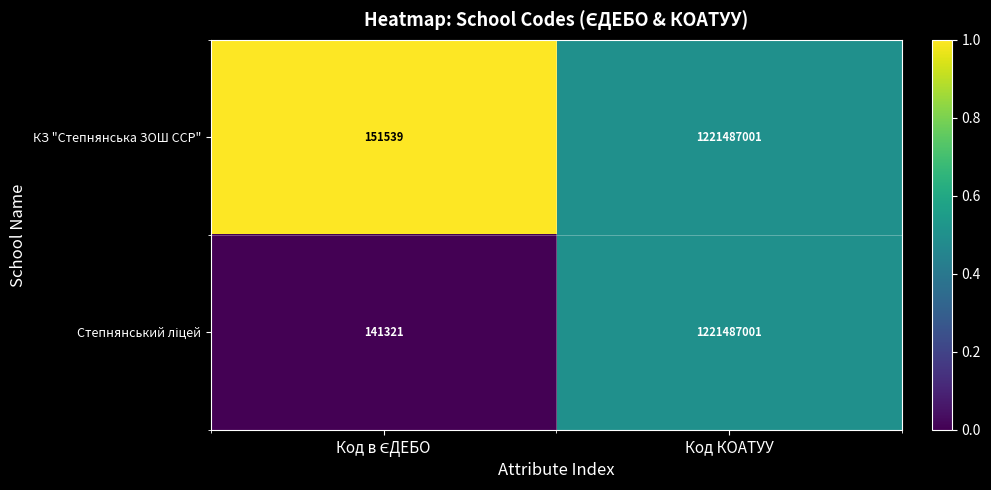

Is it true that КЗ "Степнянська ЗОШ ССР" equals 1221487001 at Код КОАТУУ?

True